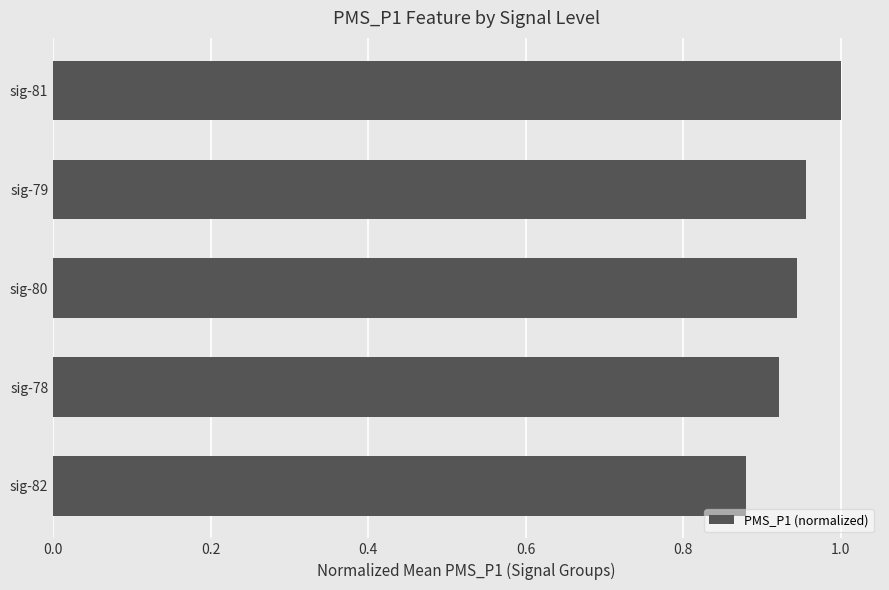

Which category has the lowest value across all series?

sig-82